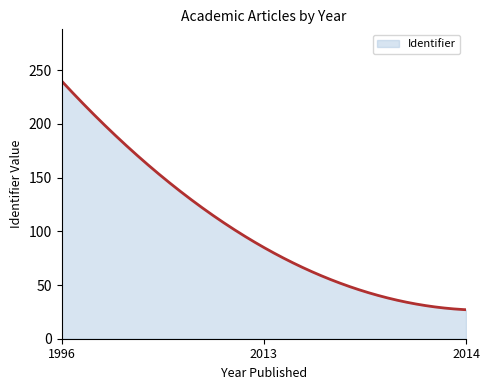

What is the minimum value shown in the chart?

27.0